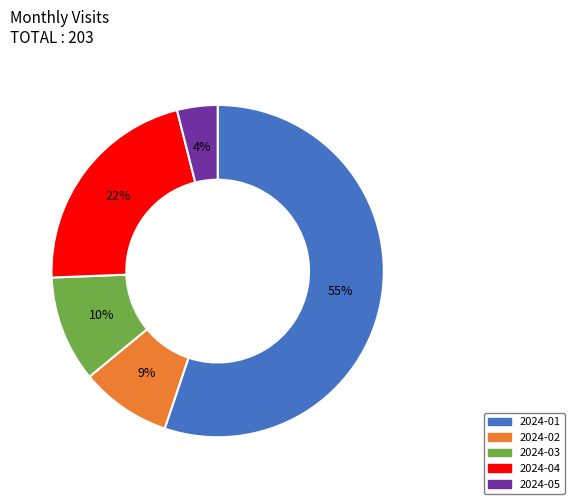

To the nearest percent, what is the difference between the largest and smallest slice percentages?

51%